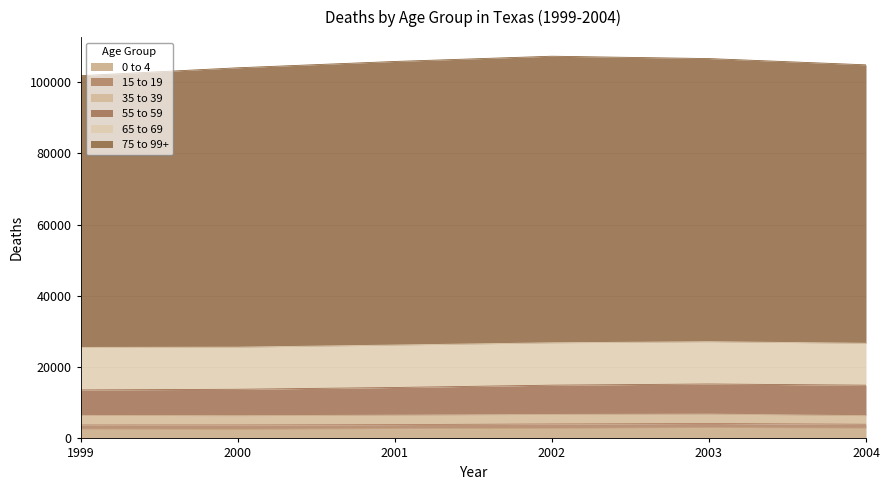

Reading left to right, what are all the values shown in this chart?

0 to 4: 1999=2617	2000=2546	2001=2714	2002=2826	2003=3008	2004=2869
15 to 19: 1999=1148	2000=1233	2001=1161	2002=1233	2003=1190	2004=1108
35 to 39: 1999=2706	2000=2605	2001=2667	2002=2681	2003=2648	2004=2416
55 to 59: 1999=7140	2000=7411	2001=7755	2002=8209	2003=8433	2004=8550
65 to 69: 1999=11943	2000=11830	2001=11922	2002=11900	2003=11879	2004=11770
75 to 99+: 1999=76287	2000=78433	2001=79611	2002=80455	2003=79485	2004=78174